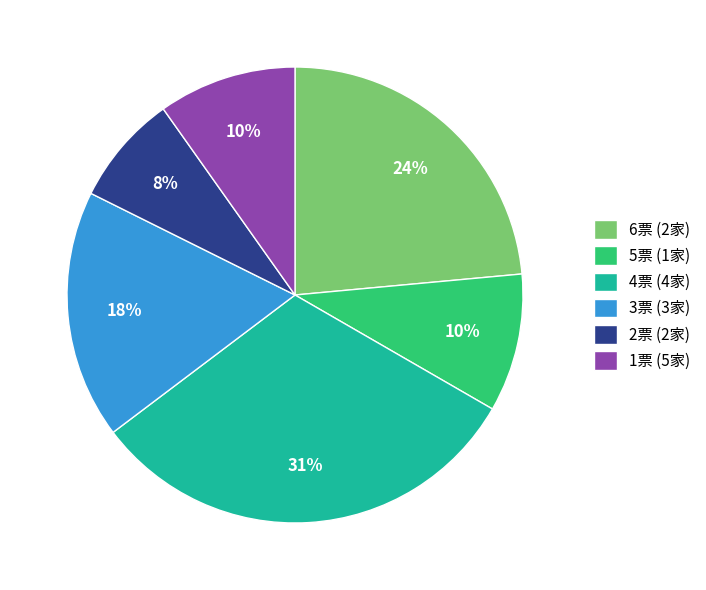

Which category has the biggest portion of the pie?

4票 (4家)